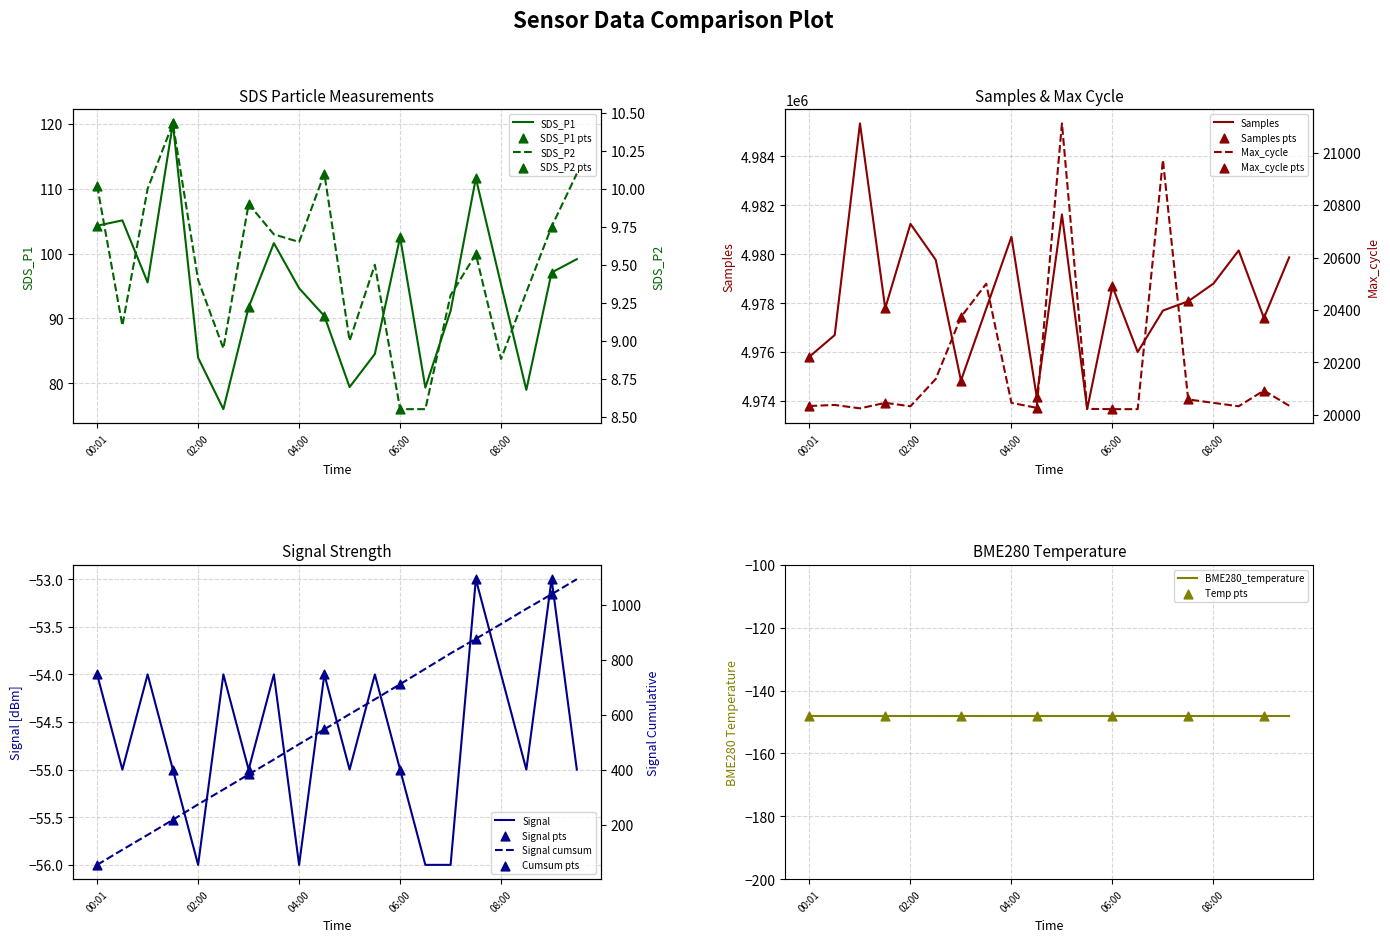

Which series has the largest total across all categories?

Samples